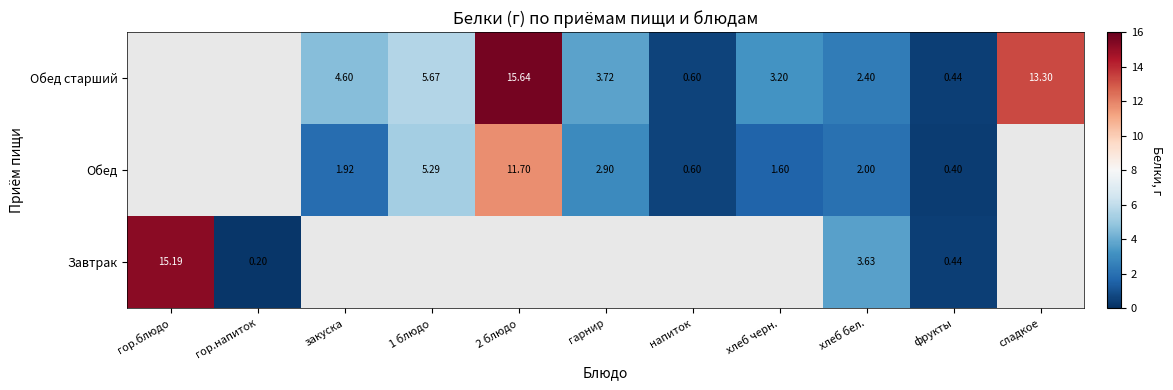

Is the value of Обед at фрукты greater than the value of Обед старший at гарнир?

No